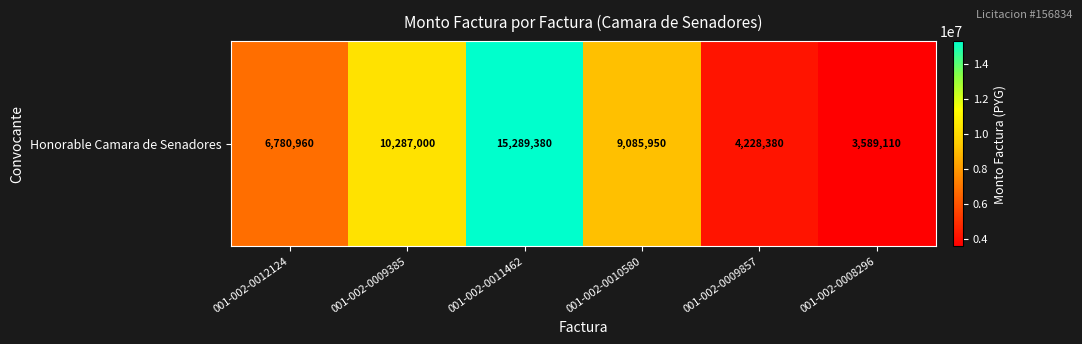

Reading left to right, extract all data points from this chart.

6780960	10287000	15289380	9085950	4228380	3589110